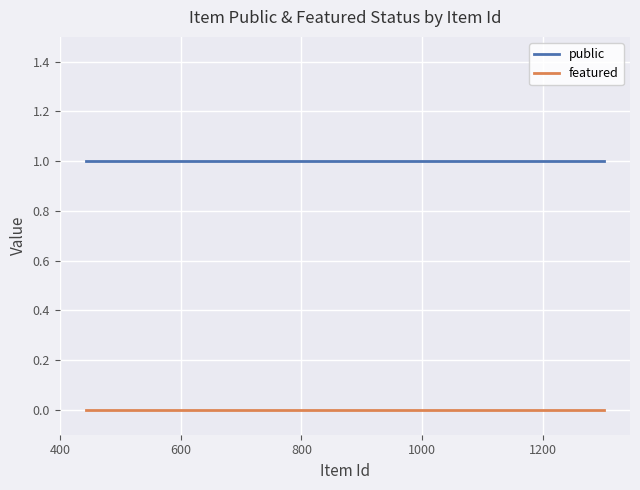

The value of public at 600 is 1. True or false?

False